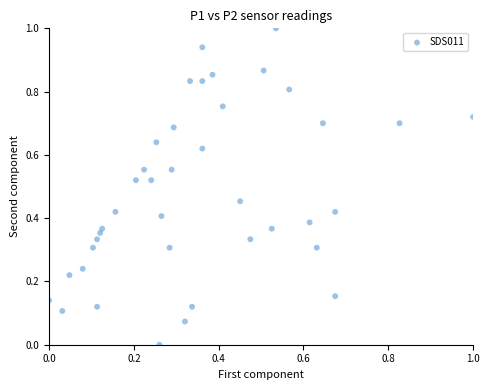

What is the range of Y values (max minus min)?

1.0